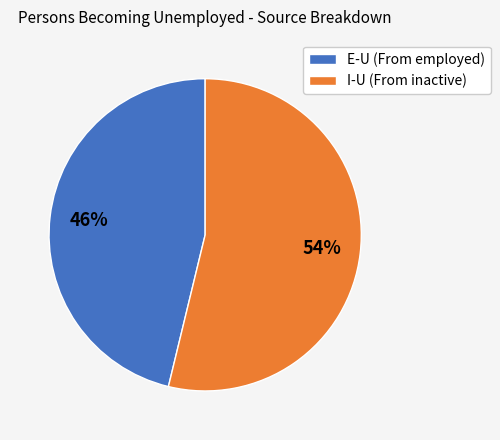

What percentage is the E-U (From employed) slice, to the nearest percent?

46%